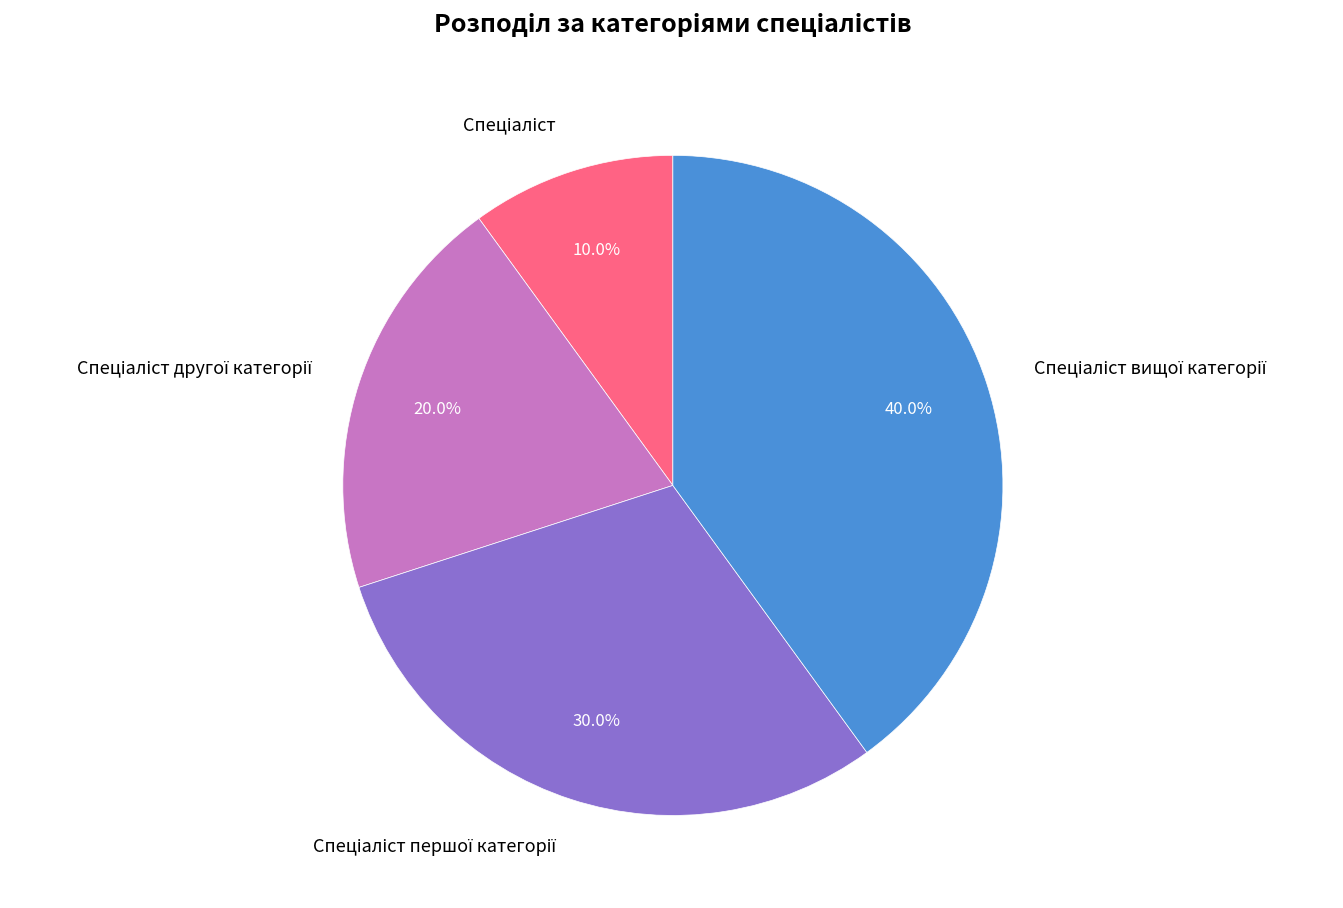

How many segments does this pie chart have?

4